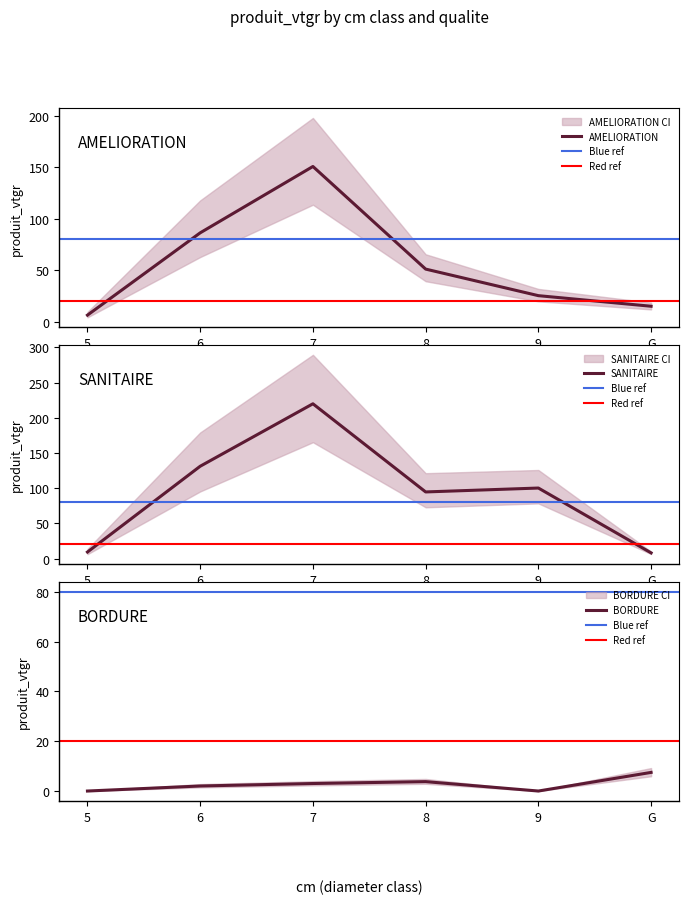

Does the chart have visible grid lines?

No